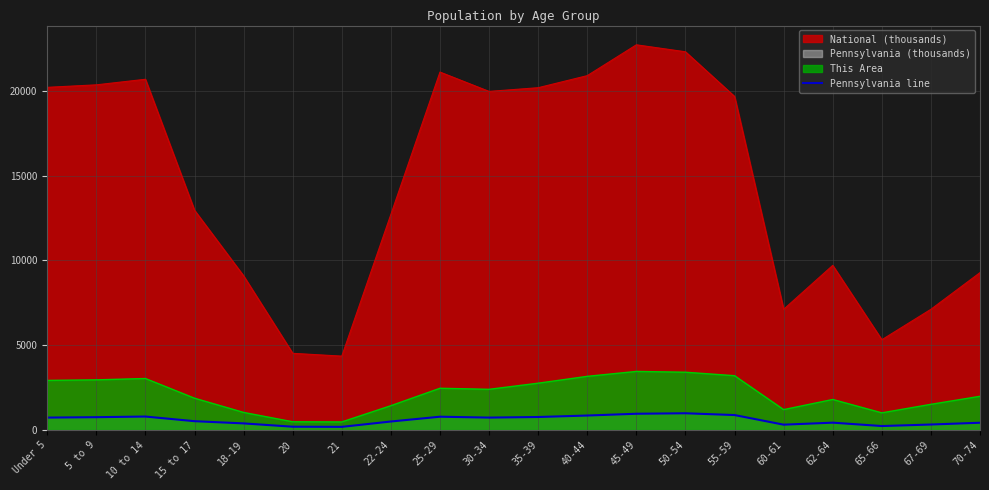

What is the value of the 13th point from the left?

955.8